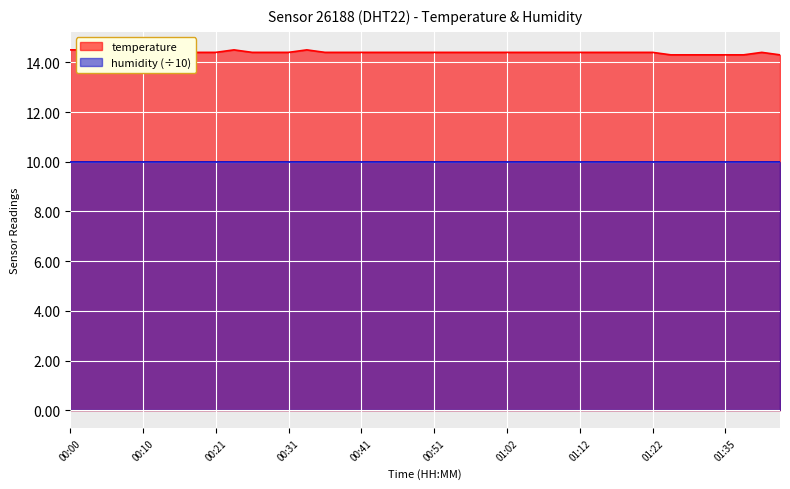

Is it true that the value at 00:00 is 14.5?

True